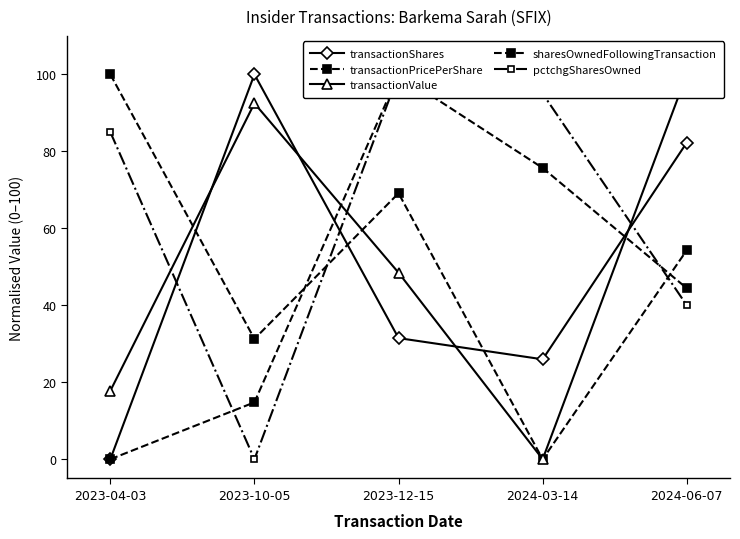

Between 2023-04-03 and 2024-06-07, which series saw the biggest shift?

transactionShares